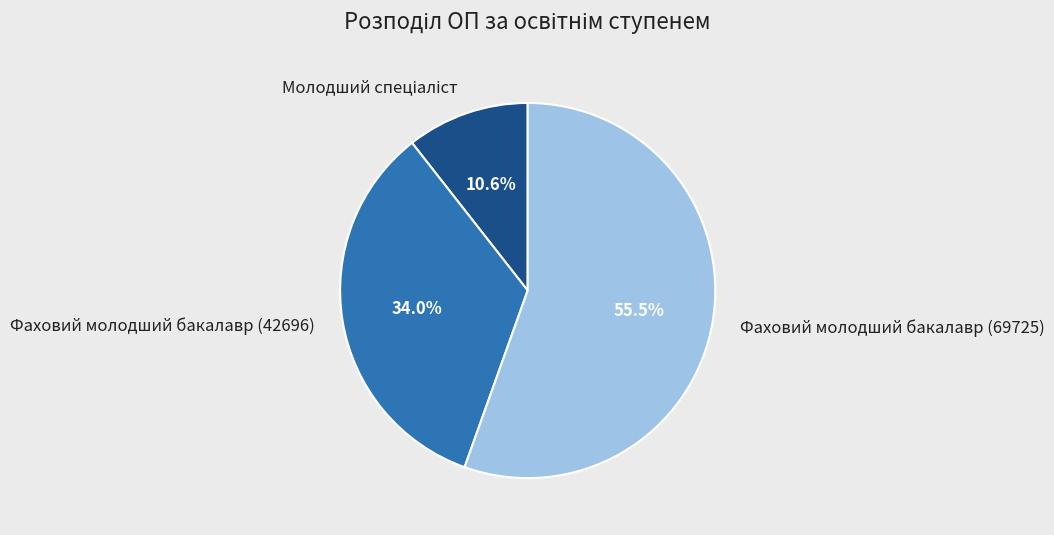

Is there any slice that represents more than half of the pie?

Yes